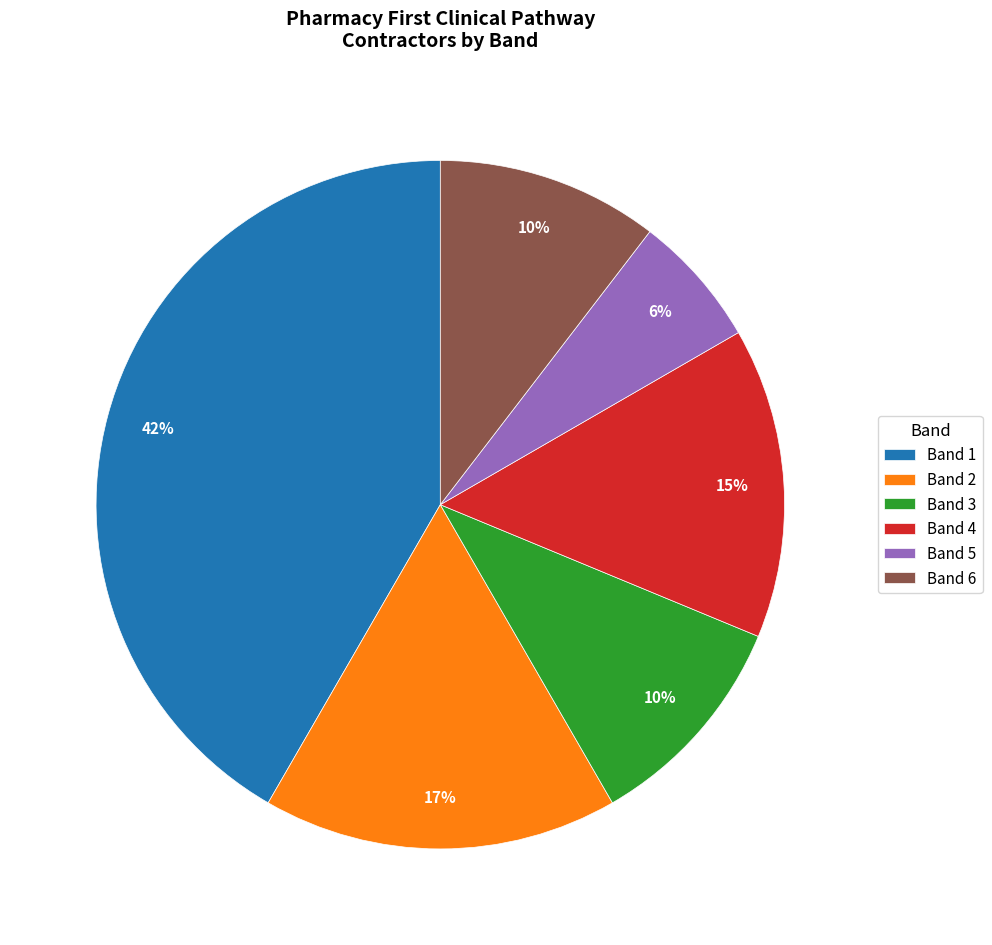

How many slices are in this pie chart?

6